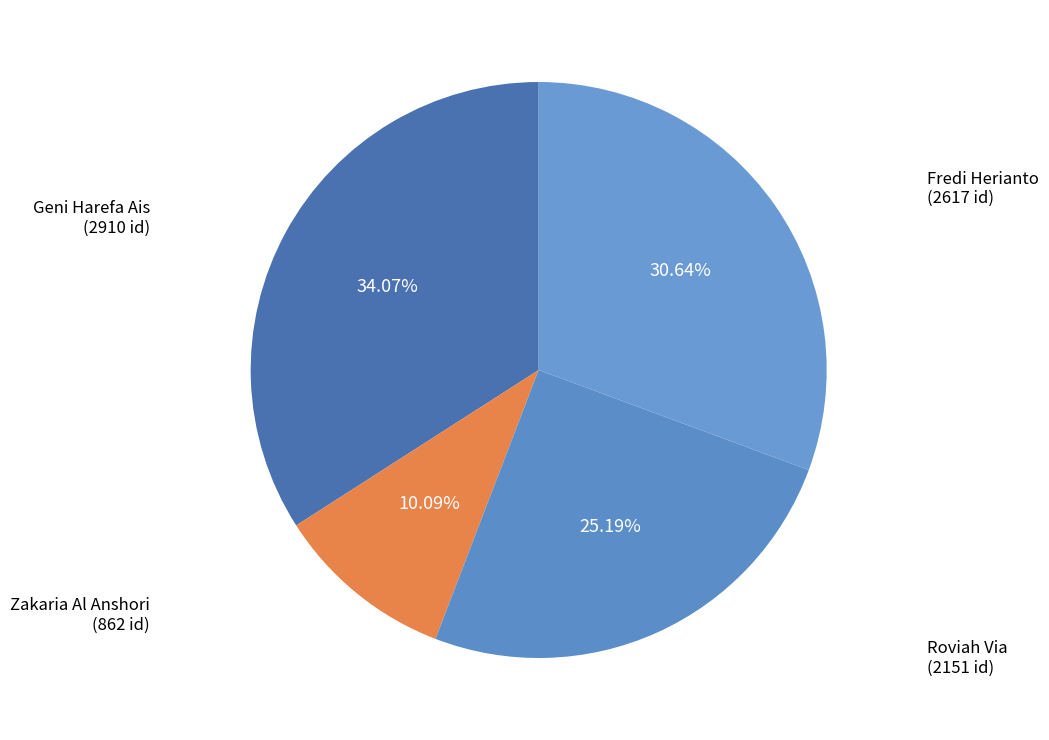

To the nearest percent, what is the difference between the largest and smallest slice percentages?

24%